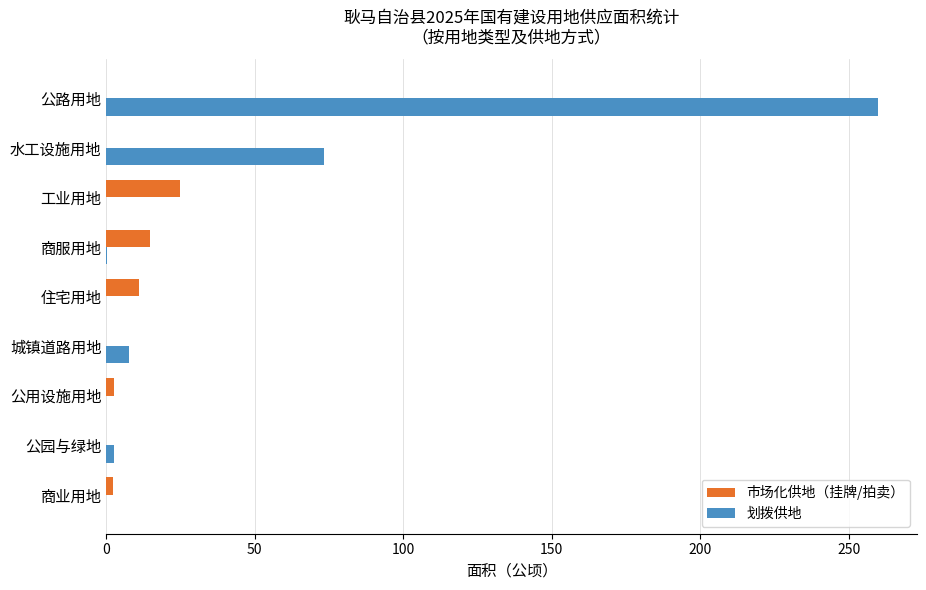

How many distinct data groups are displayed?

2